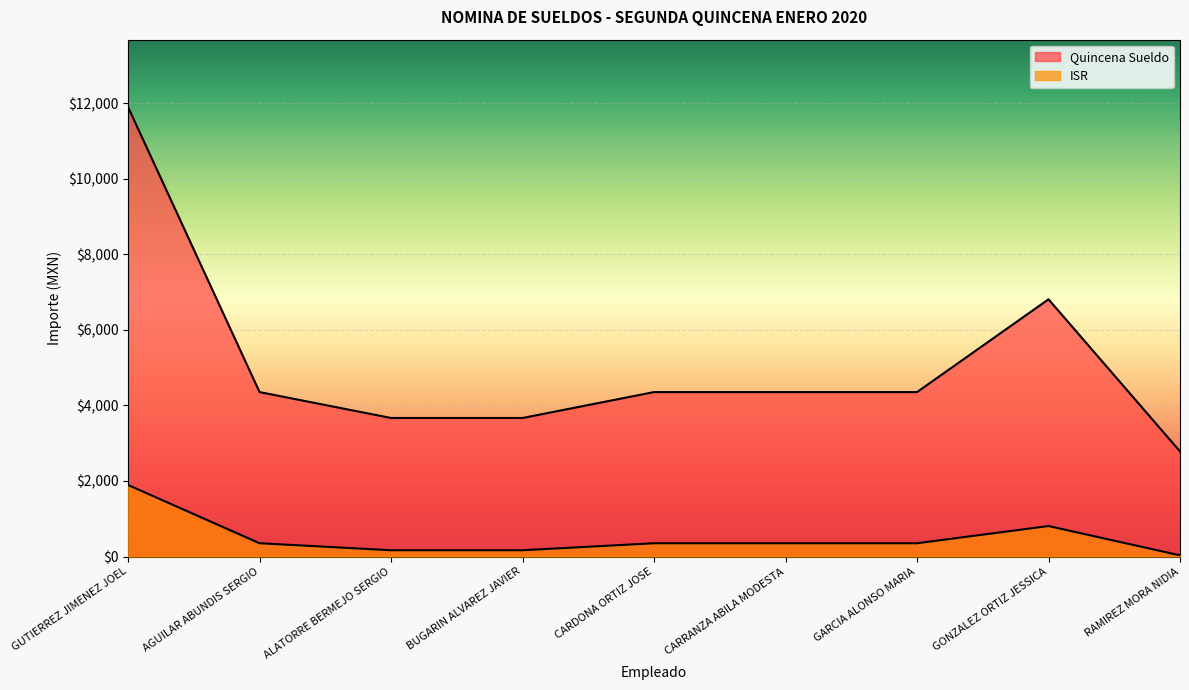

What is the label of the 4th point from the right?

CARRANZA ABILA MODESTA